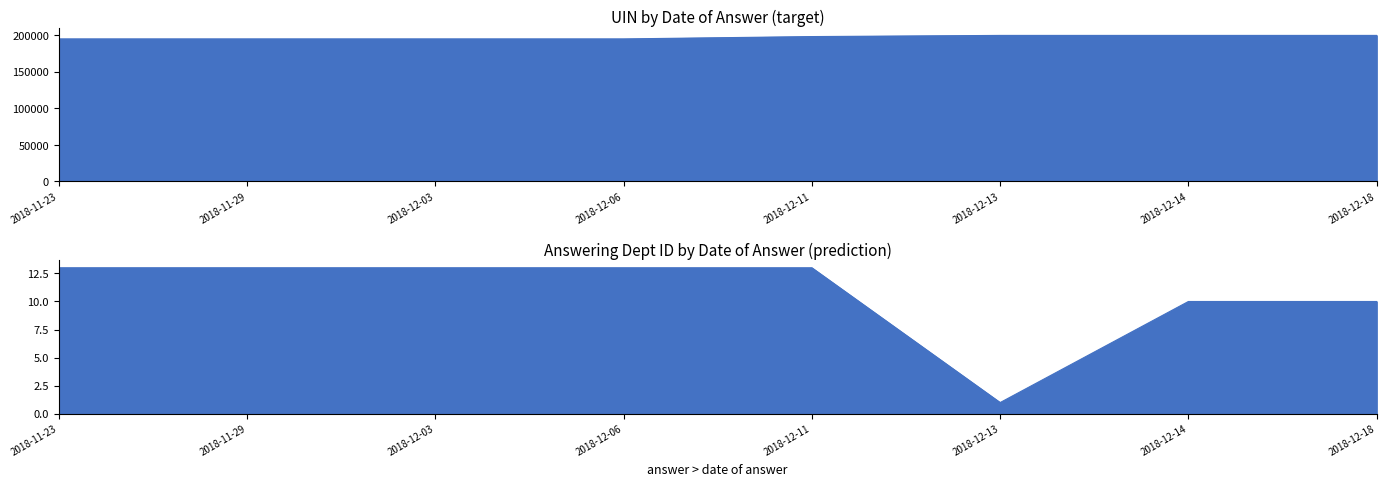

How many distinct data groups are displayed?

2